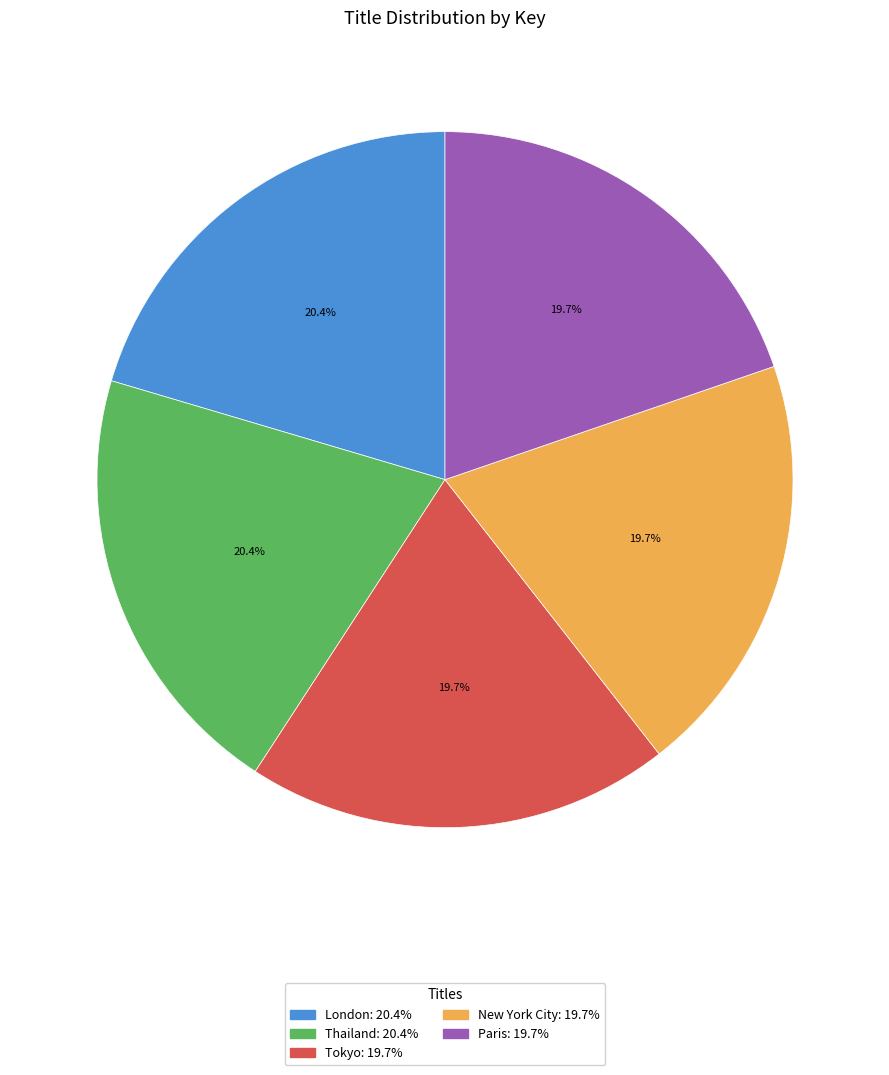

Between Paris and London, which is larger?

London